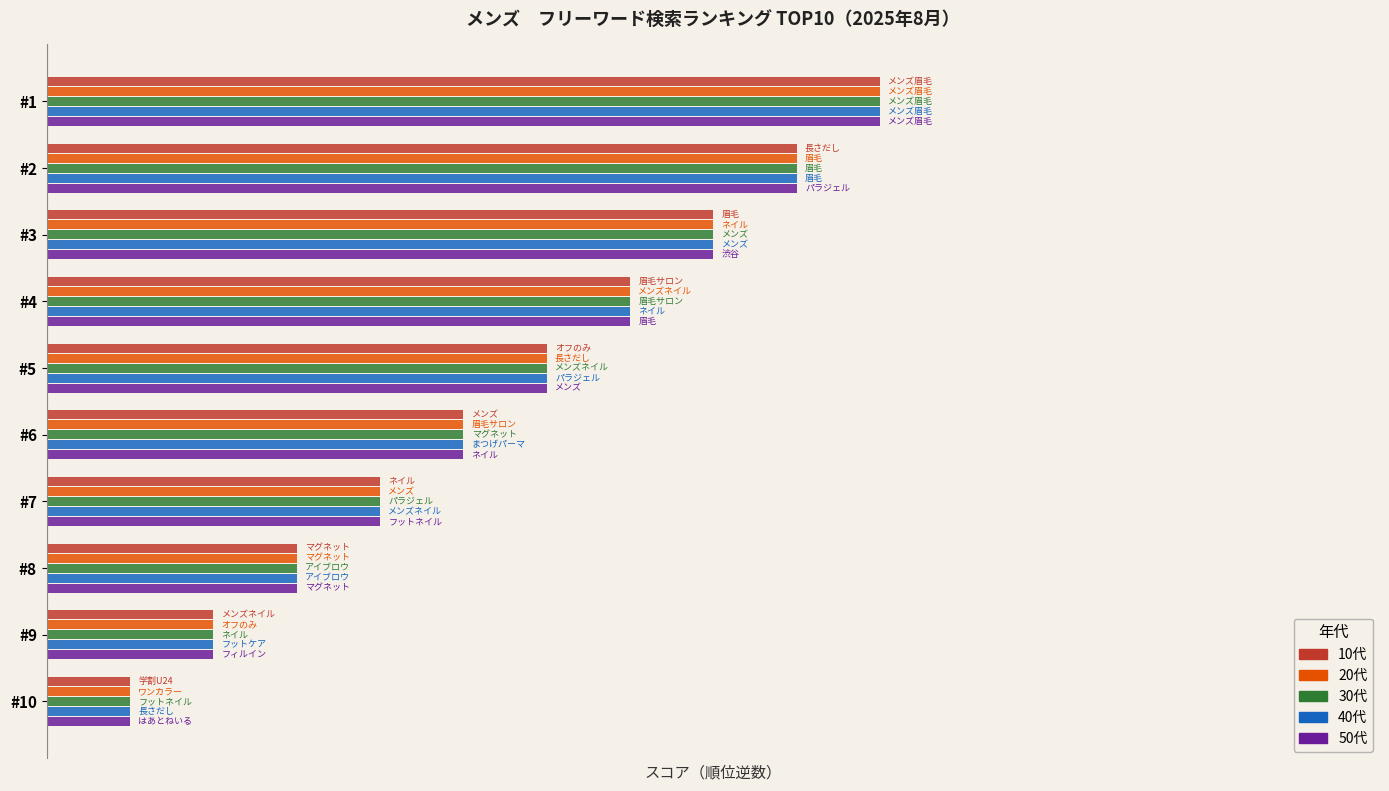

Reading left to right, list all the values displayed in this chart.

10代: 10	9	8	7	6	5	4	3	2	1
20代: 10	9	8	7	6	5	4	3	2	1
30代: 10	9	8	7	6	5	4	3	2	1
40代: 10	9	8	7	6	5	4	3	2	1
50代: 10	9	8	7	6	5	4	3	2	1